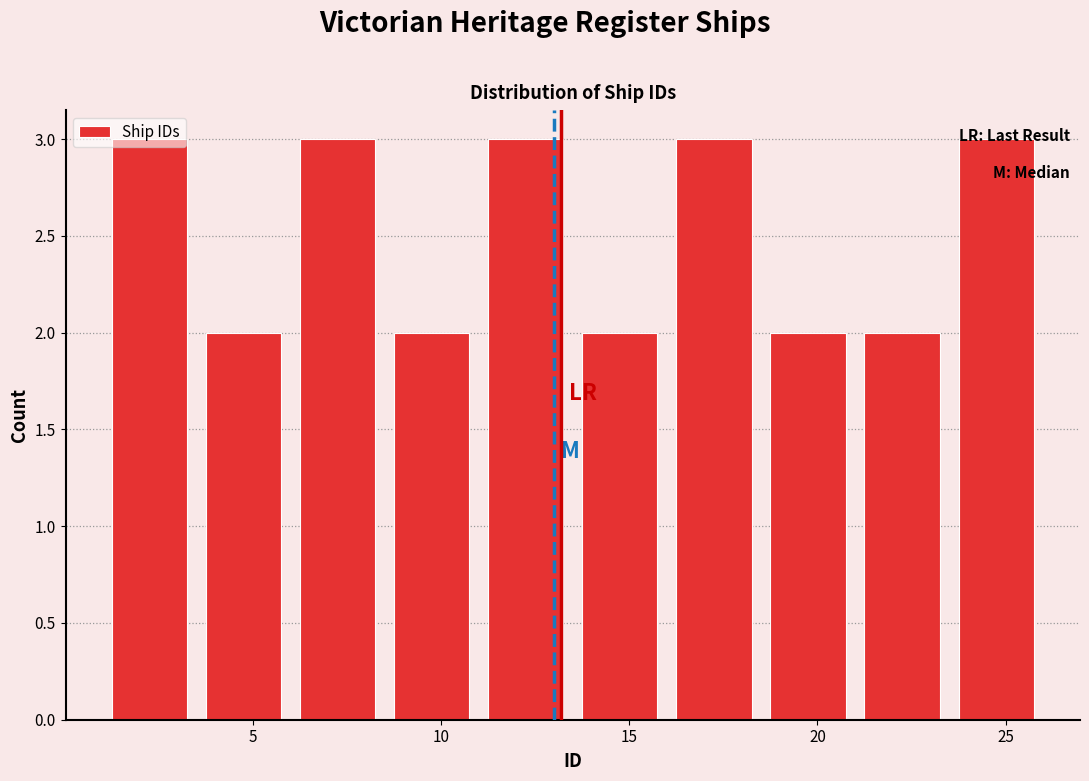

Reading left to right, list every bar in this chart as the range it spans on the x-axis followed by its height. The values are not printed on the chart, so give them approximately, as read against the axis.

1.0 to 3.5: 3
3.5 to 6.0: 2
6.0 to 8.5: 3
8.5 to 11.0: 2
11.0 to 13.5: 3
13.5 to 16.0: 2
16.0 to 18.5: 3
18.5 to 21.0: 2
21.0 to 23.5: 2
23.5 to 26.0: 3